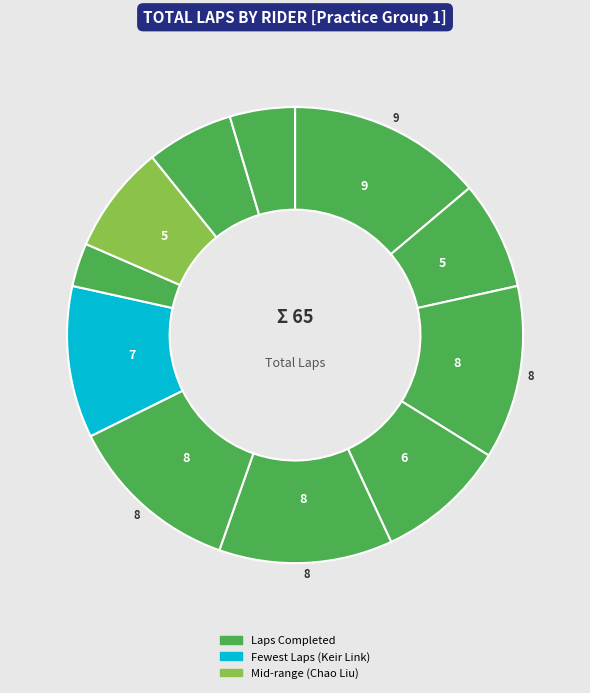

How many segments does this pie chart have?

11